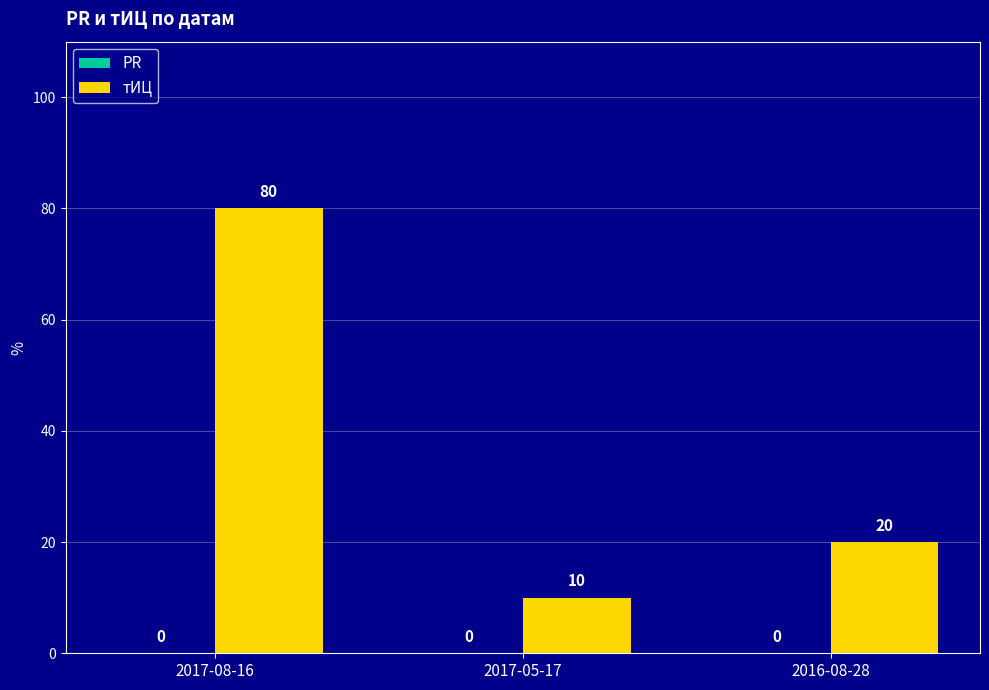

The value at 2017-08-16 is 31. True or false?

False